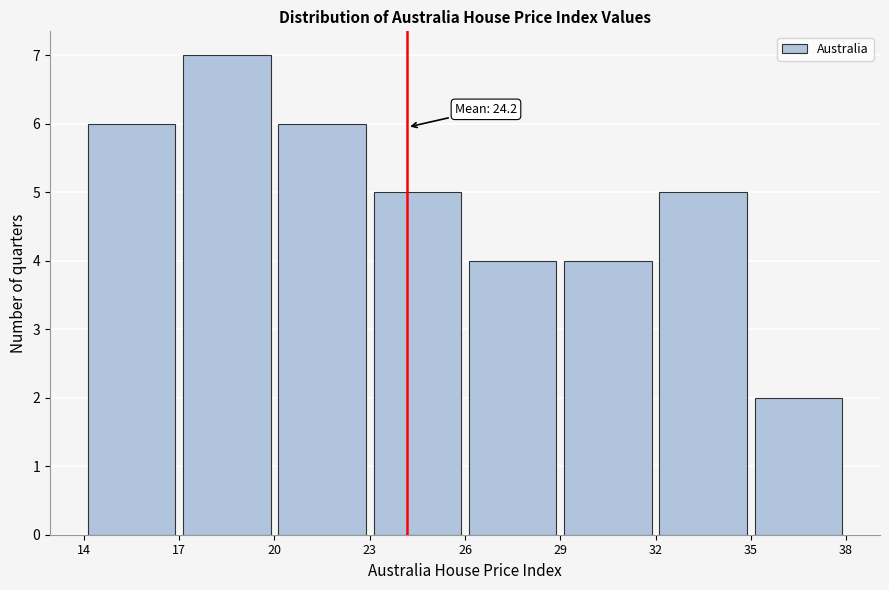

Which range on the x-axis has the tallest bar?

17 to 20